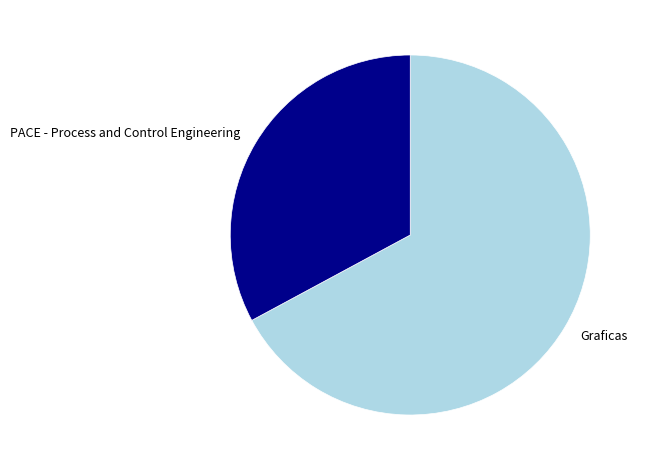

Which slice is the smallest?

PACE - Process and Control Engineering